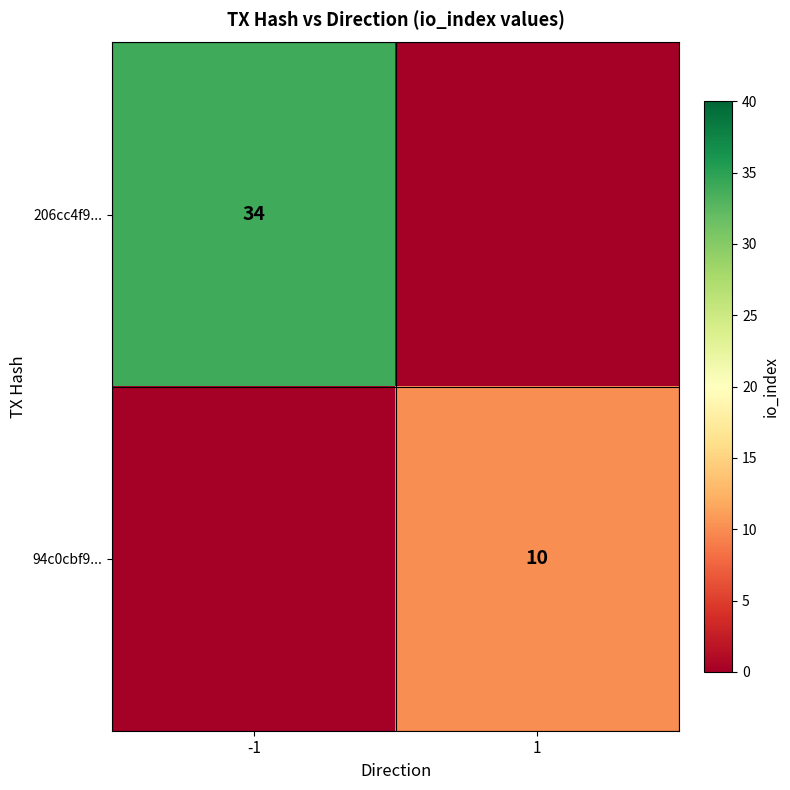

Is the value of 206cc4f9... at -1 greater than the value of 94c0cbf9... at 1?

Yes